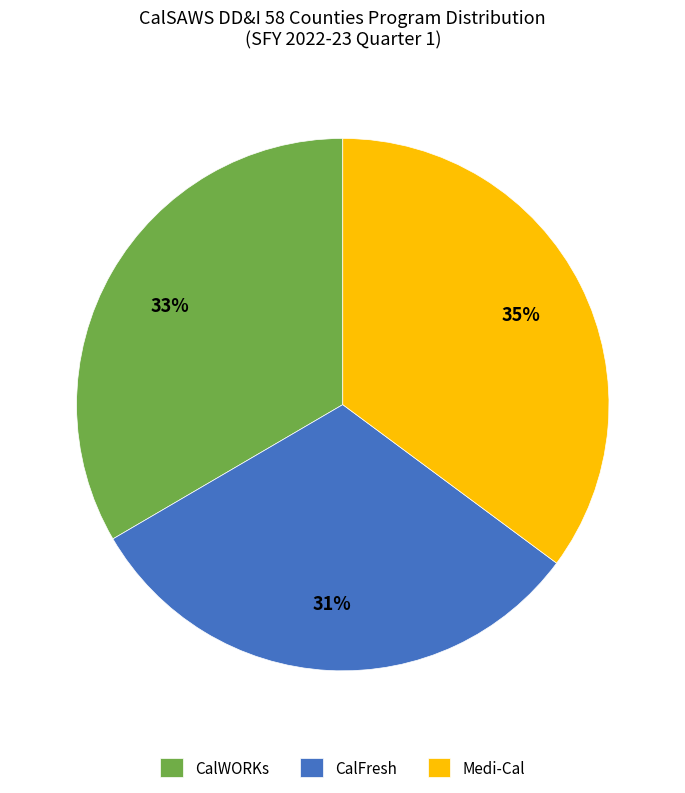

Approximately how many times larger is the value at CalWORKs compared to CalFresh?

1.1